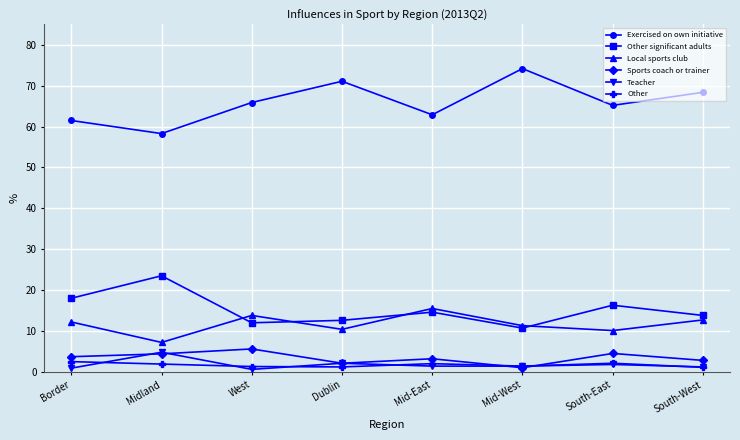

Count the number of data series in this chart.

6